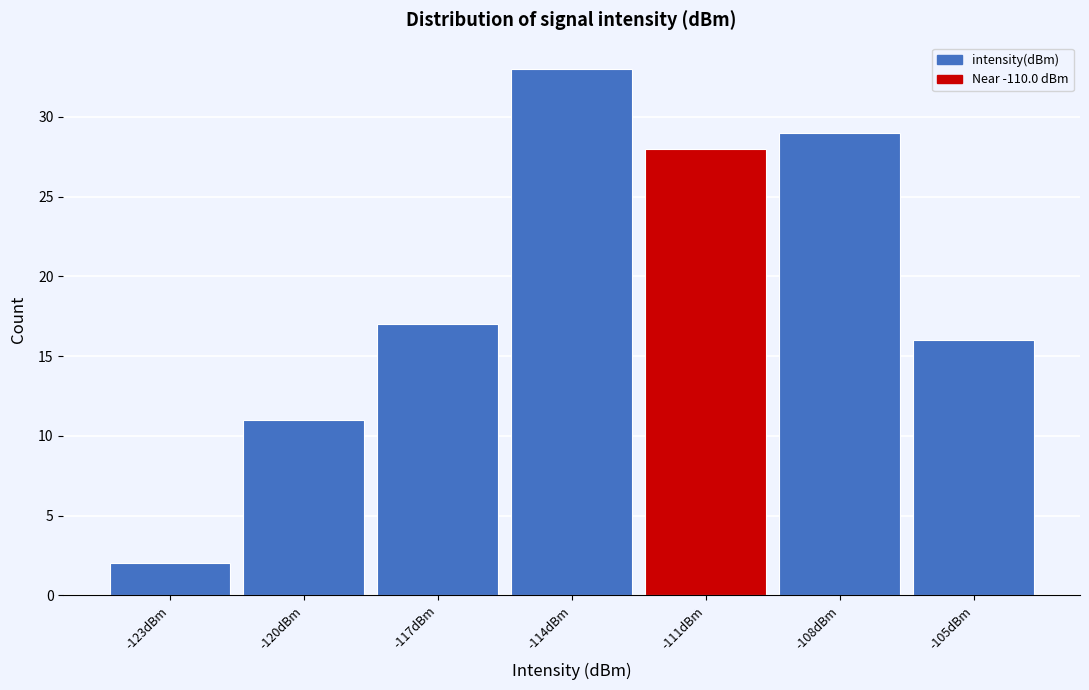

Reading left to right, transcribe all the data shown in this chart.

2	11	17	33	28	29	16